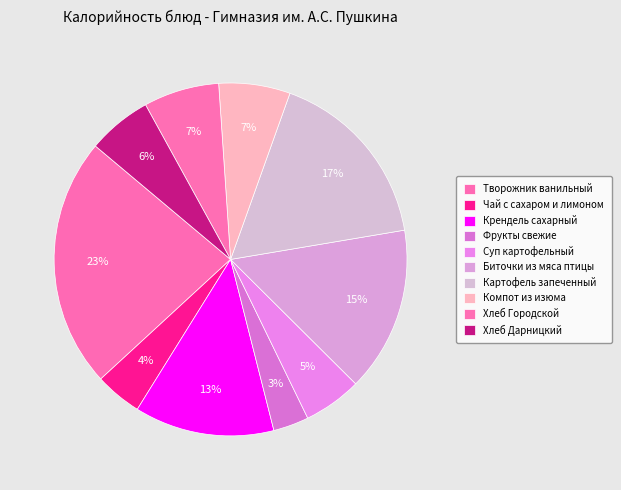

What is the largest slice in the pie chart?

Творожник ванильный